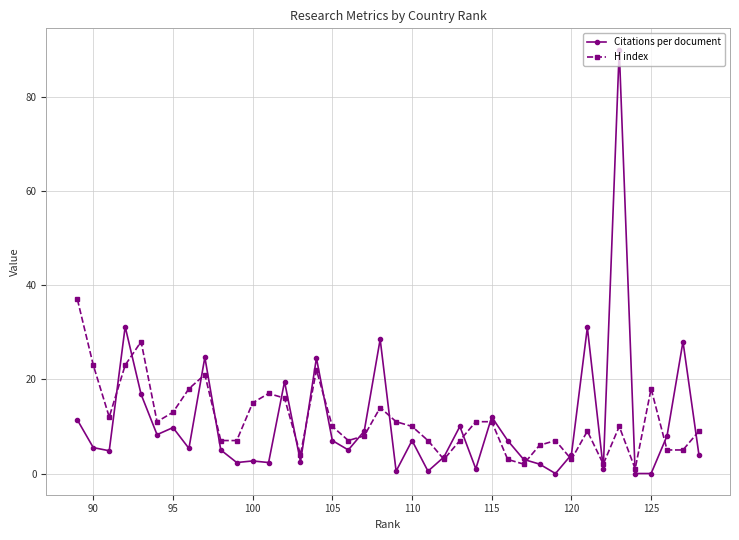

List the series in order of their peak value, lowest first.

H index, Citations per document